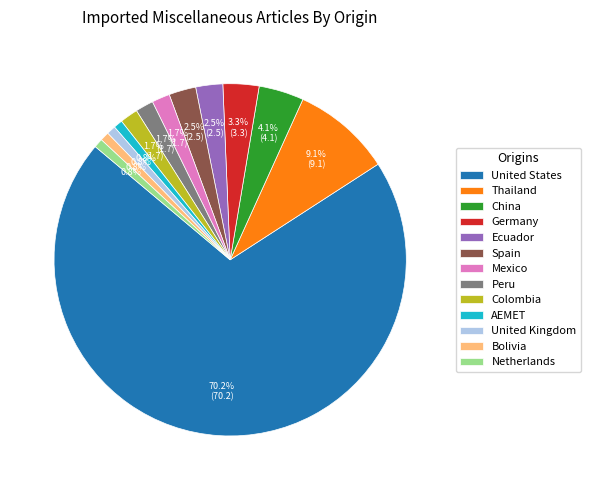

What percentage is NOT represented by United States?

29.8%